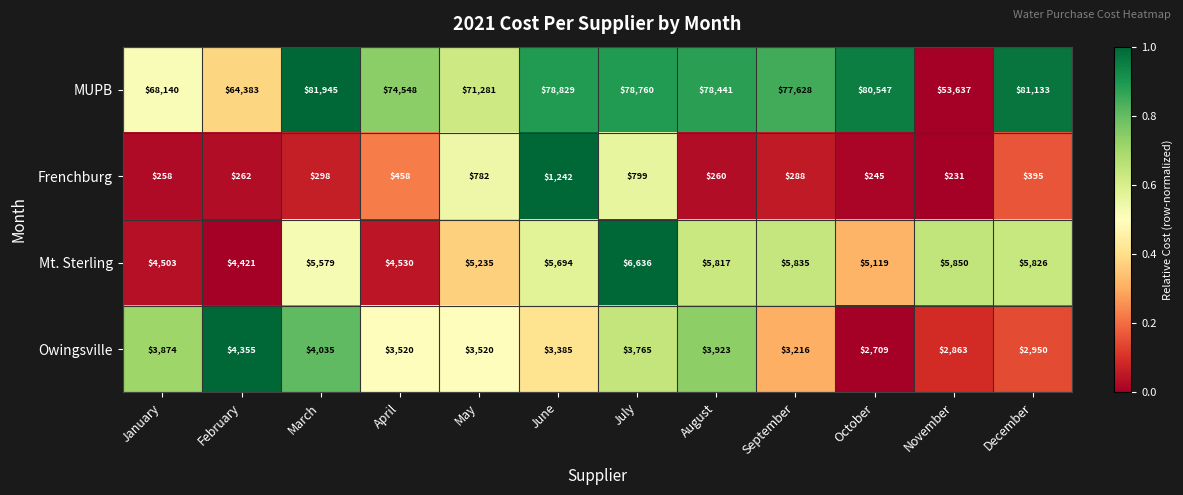

What is the difference between the second highest and minimum values in the Owingsville series?

1326